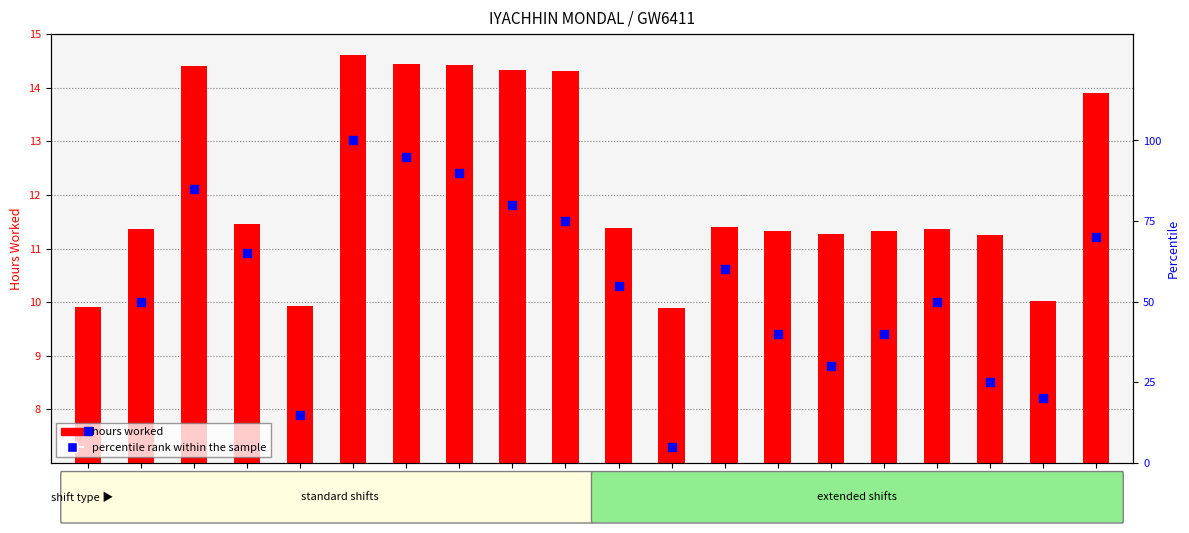

What is the total value across all series at Day 9?

94.3